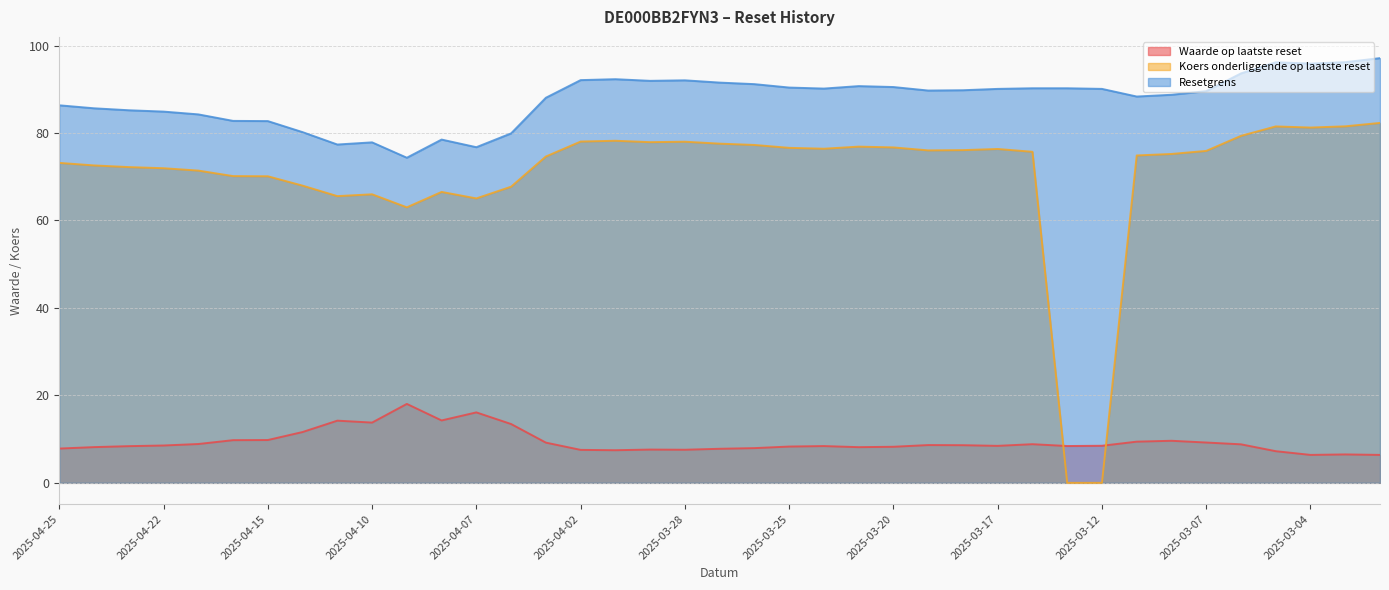

Rank the categories by Koers onderliggende op laatste reset value from highest to lowest.

2025-02-28, 2025-03-03, 2025-03-05, 2025-03-04, 2025-03-06, 2025-04-01, 2025-04-02, 2025-03-28, 2025-03-31, 2025-03-27, 2025-03-26, 2025-03-21, 2025-03-20, 2025-03-25, 2025-03-24, 2025-03-17, 2025-03-18, 2025-03-19, 2025-03-07, 2025-03-14, 2025-03-10, 2025-03-11, 2025-04-03, 2025-04-25, 2025-04-24, 2025-04-23, 2025-04-22, 2025-04-17, 2025-04-16, 2025-04-15, 2025-04-14, 2025-04-04, 2025-04-08, 2025-04-10, 2025-04-11, 2025-04-07, 2025-04-09, 2025-03-13, 2025-03-12